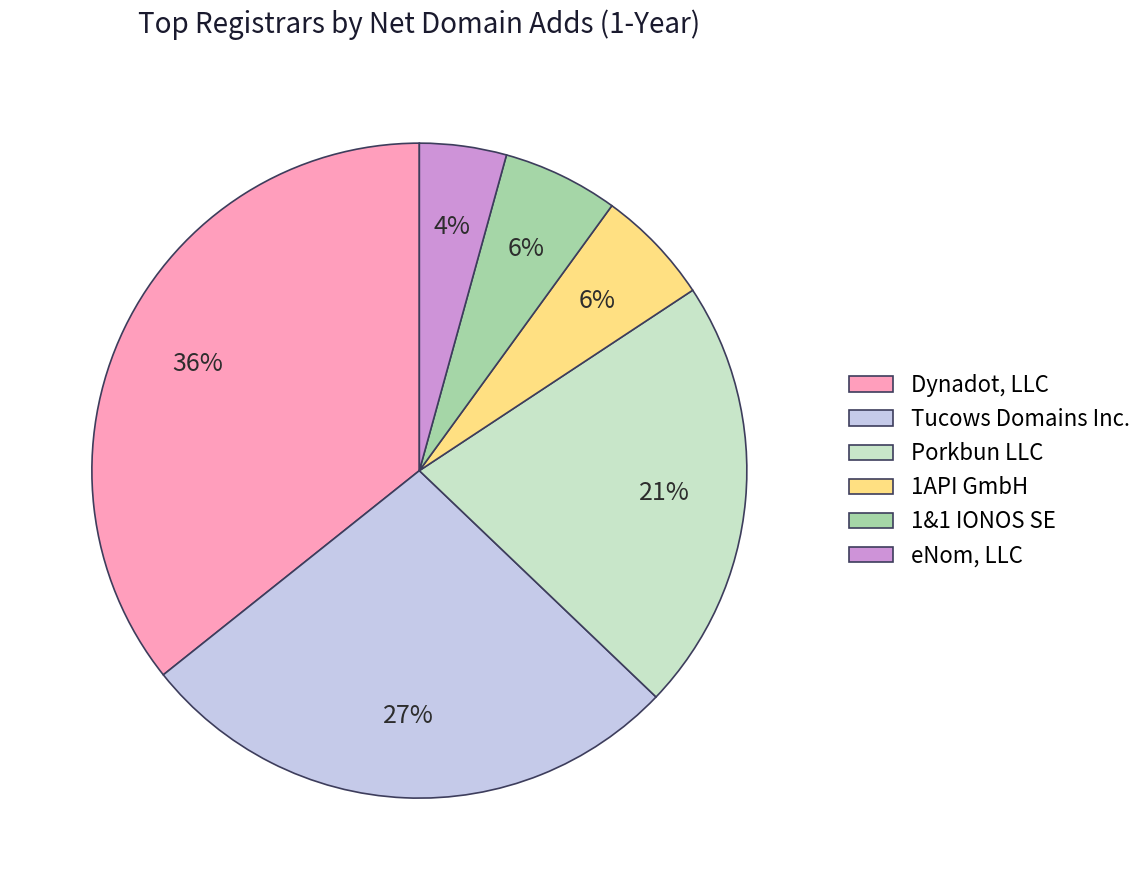

To the nearest percent, what percentage of the pie is Porkbun LLC?

21%